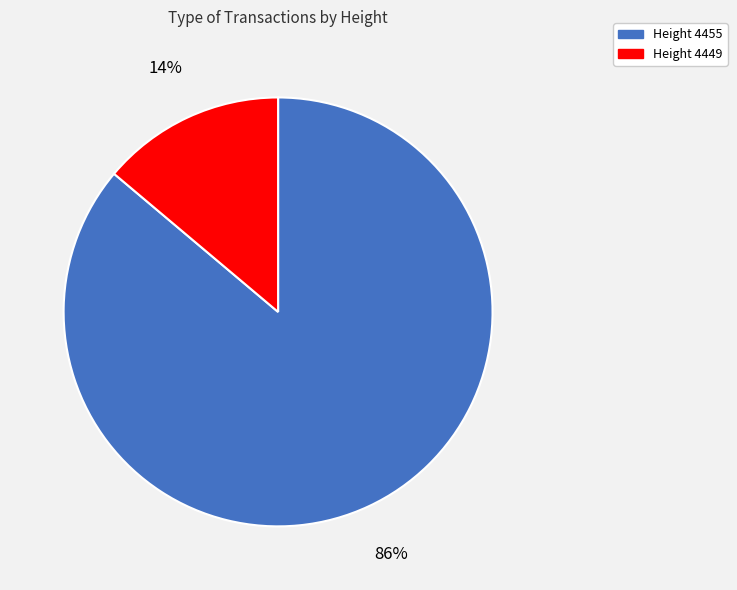

Does any single category account for the majority?

Yes